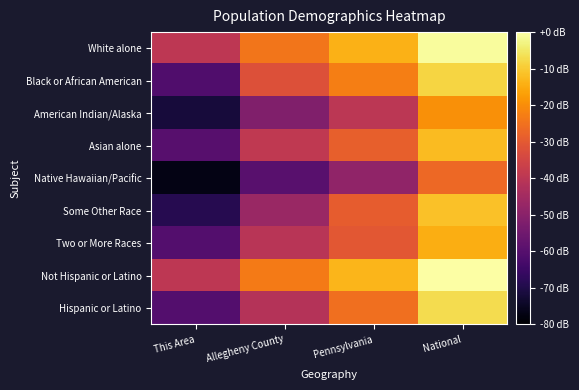

Rank the series at Pennsylvania from lowest to highest value.

Native Hawaiian/Pacific, American Indian/Alaska, Two or More Races, Some Other Race, Asian alone, Hispanic or Latino, Black or African American, White alone, Not Hispanic or Latino